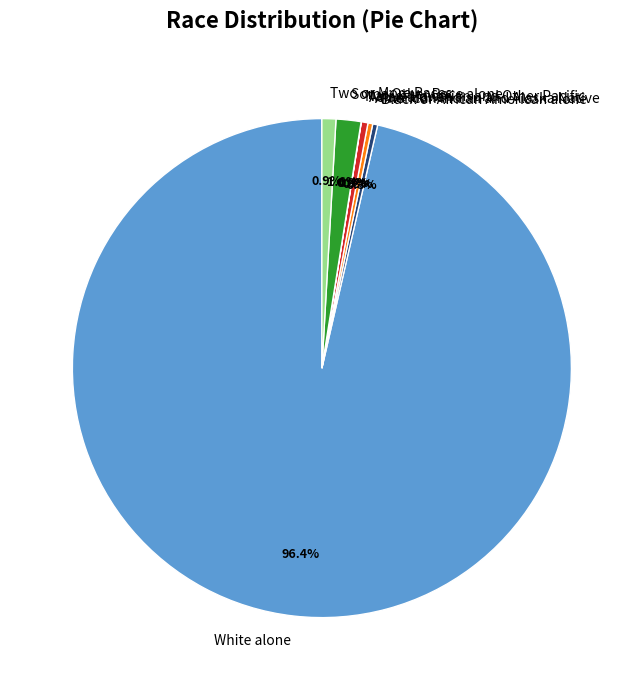

What percentage do American Indian and Alaska Native and Asian alone together represent?

0.7%